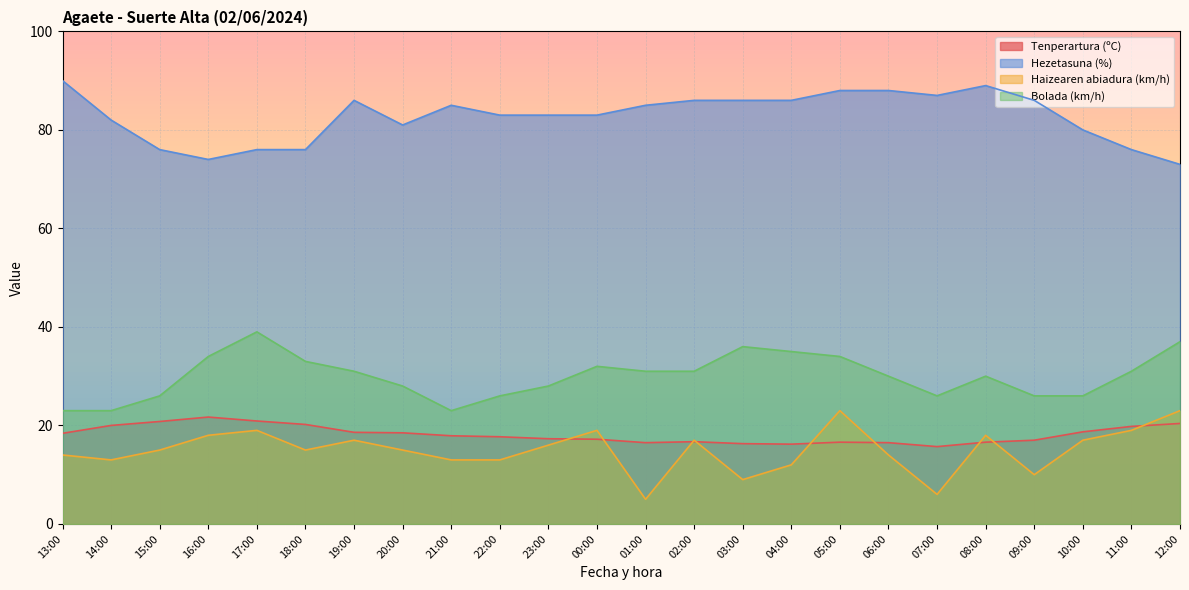

What are all the series names shown in the legend?

Tenperartura (ºC), Hezetasuna (%), Haizearen abiadura (km/h), Bolada (km/h)